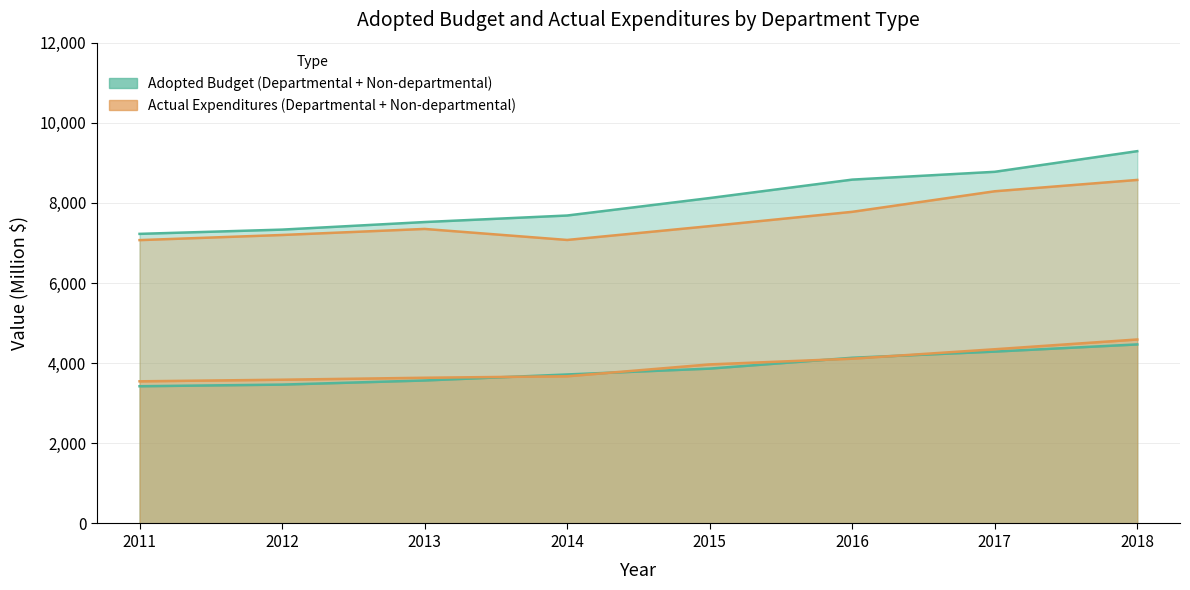

What is the sum of the Non-departmental Adopted Budget values at 2011 and 2018?

16520